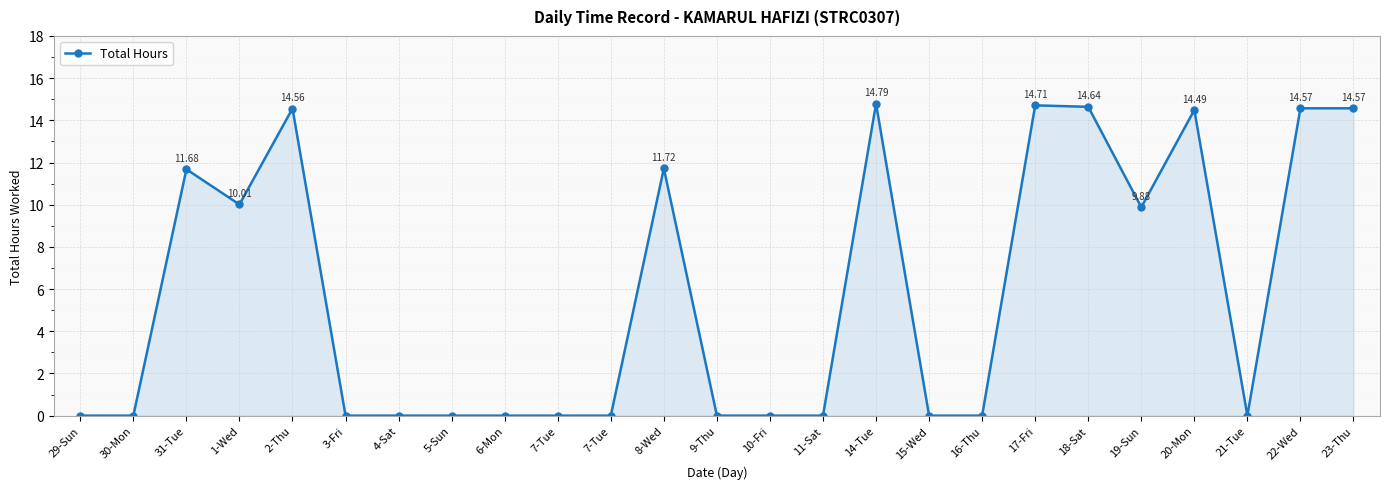

What is the sum of all values?

145.6